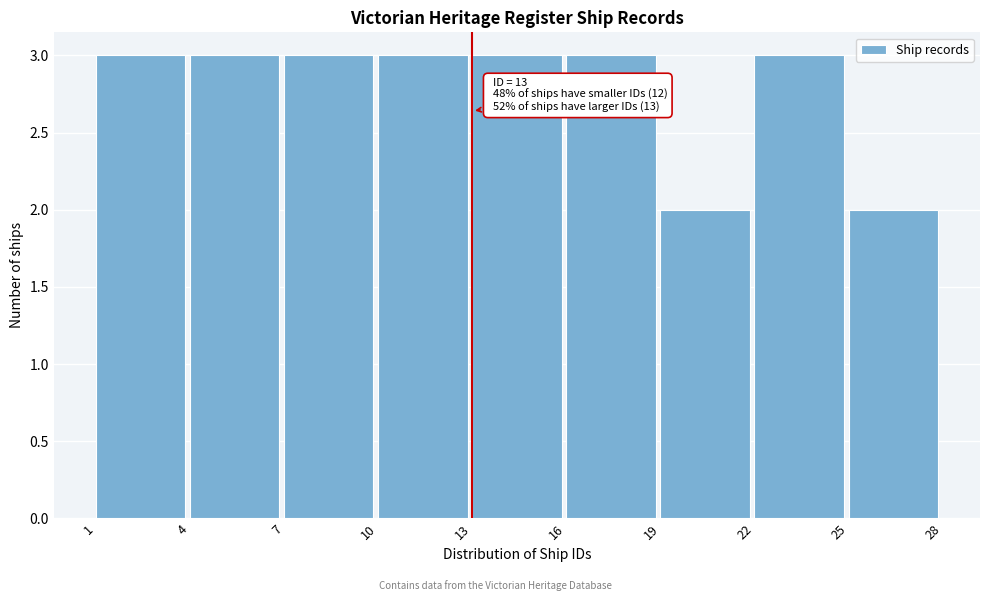

Reading right to left, list all the values displayed in this chart.

2	3	2	3	3	3	3	3	3